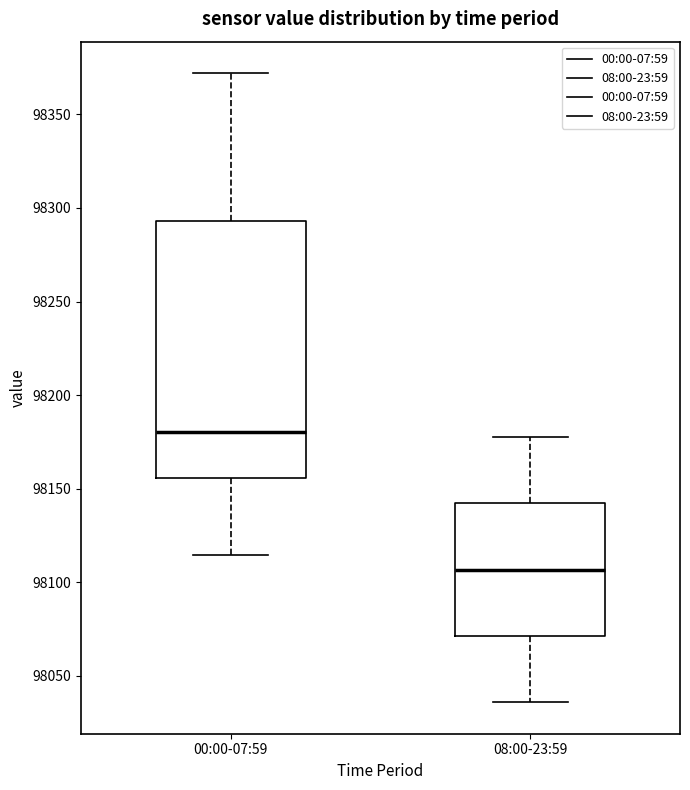

Reading left to right, read every box against the y-axis: the position of its median line, the range the box covers, and the ends of its whiskers. The values are not printed on the chart, so give them approximately, as read against the axis.

00:00-07:59: median 98180, box 98155 to 98295, whiskers 98115 to 98370
08:00-23:59: median 98105, box 98070 to 98140, whiskers 98035 to 98175